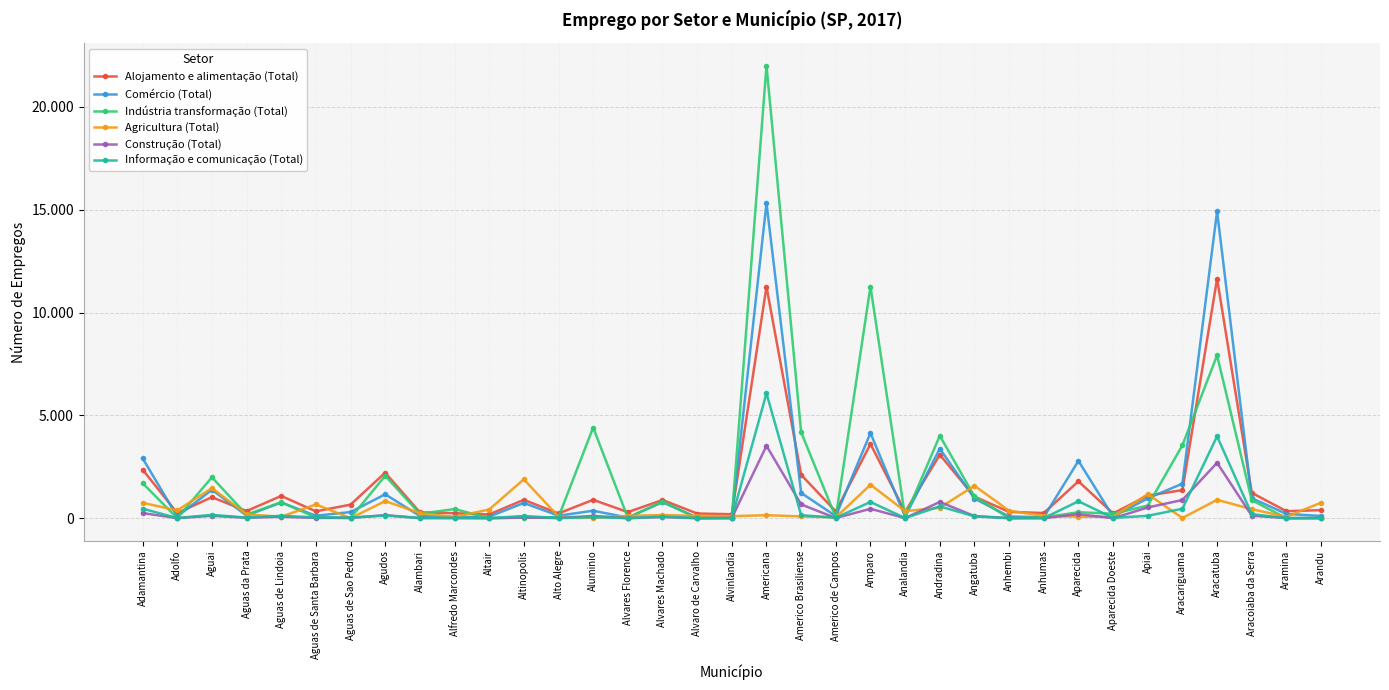

Which label corresponds to the largest value in the chart?

Americana